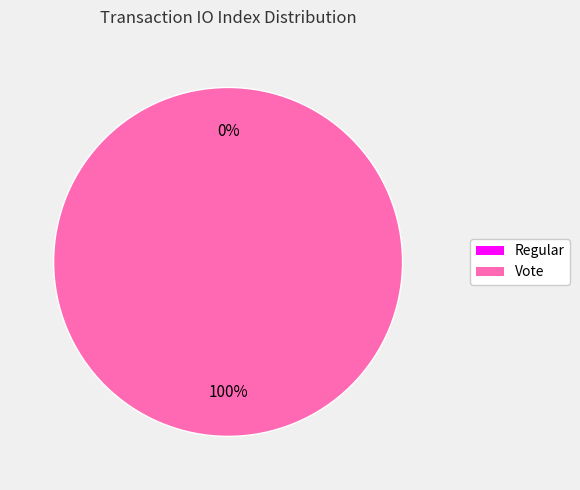

Which slice is the smallest?

Regular